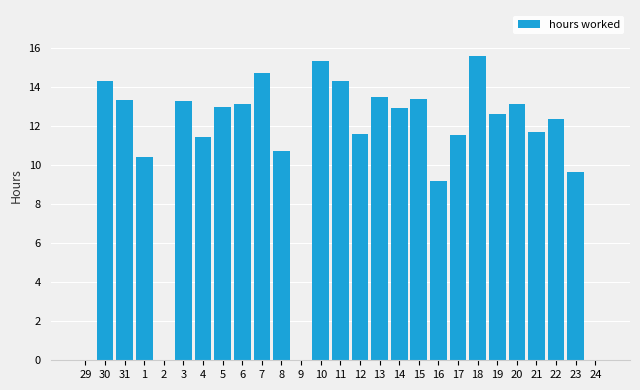

What is the sum of the values at 3 and 17?

24.8